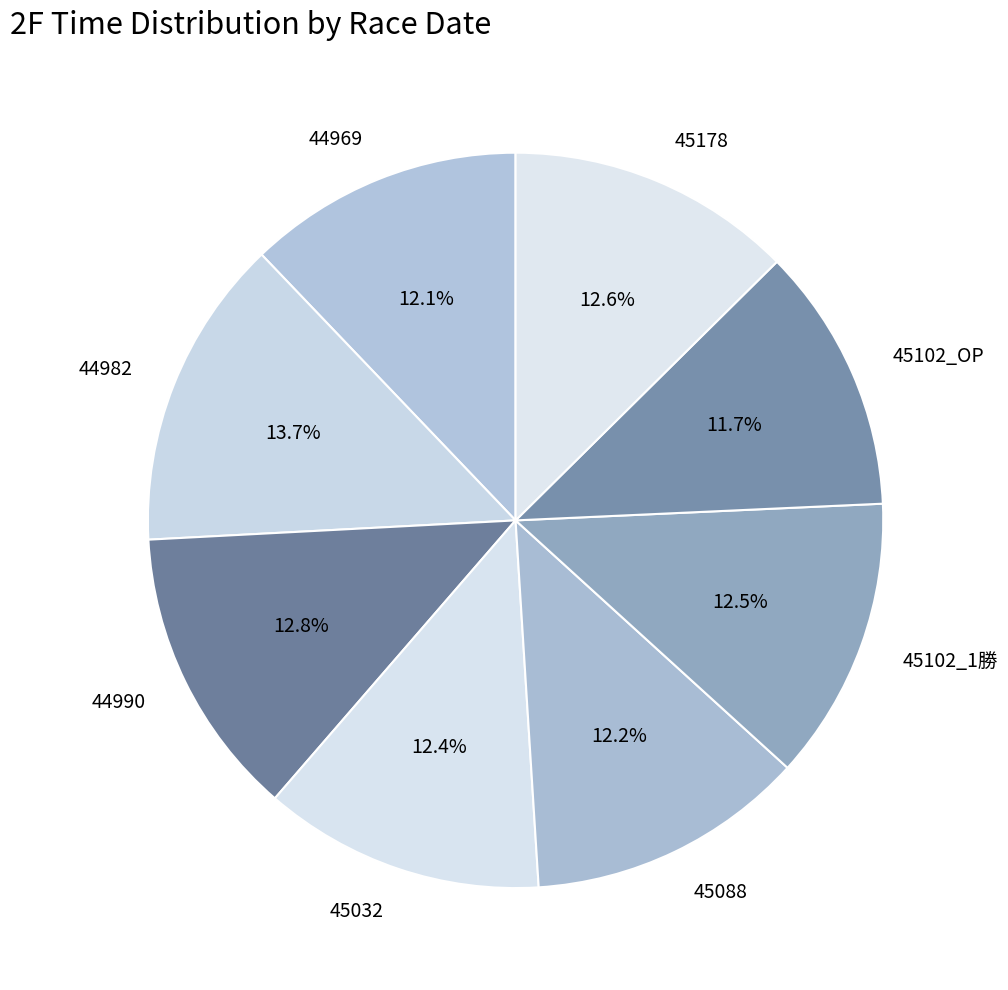

What is the ratio of the value at 45178 to the value at 45032?

1.0